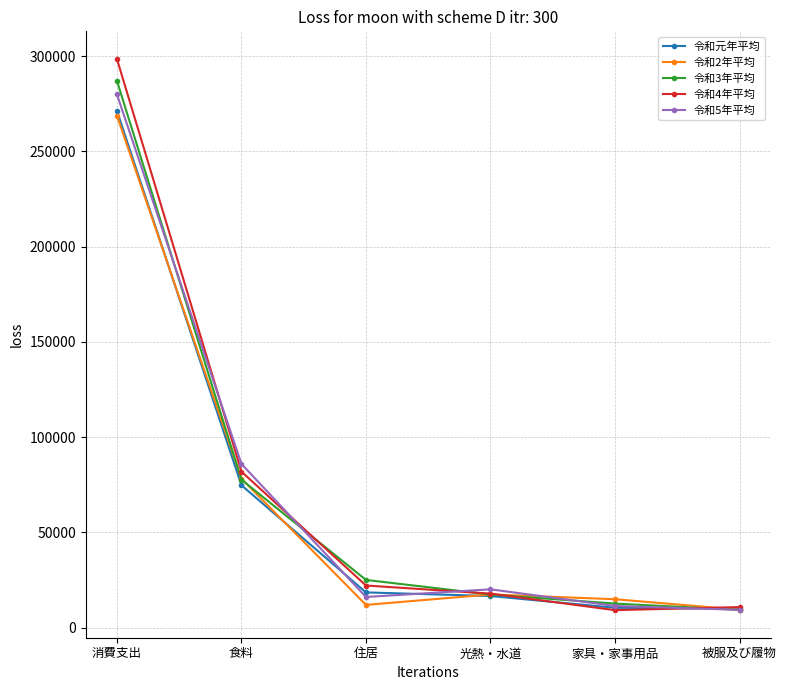

At which label is 令和4年平均 closest to 153851?

食料